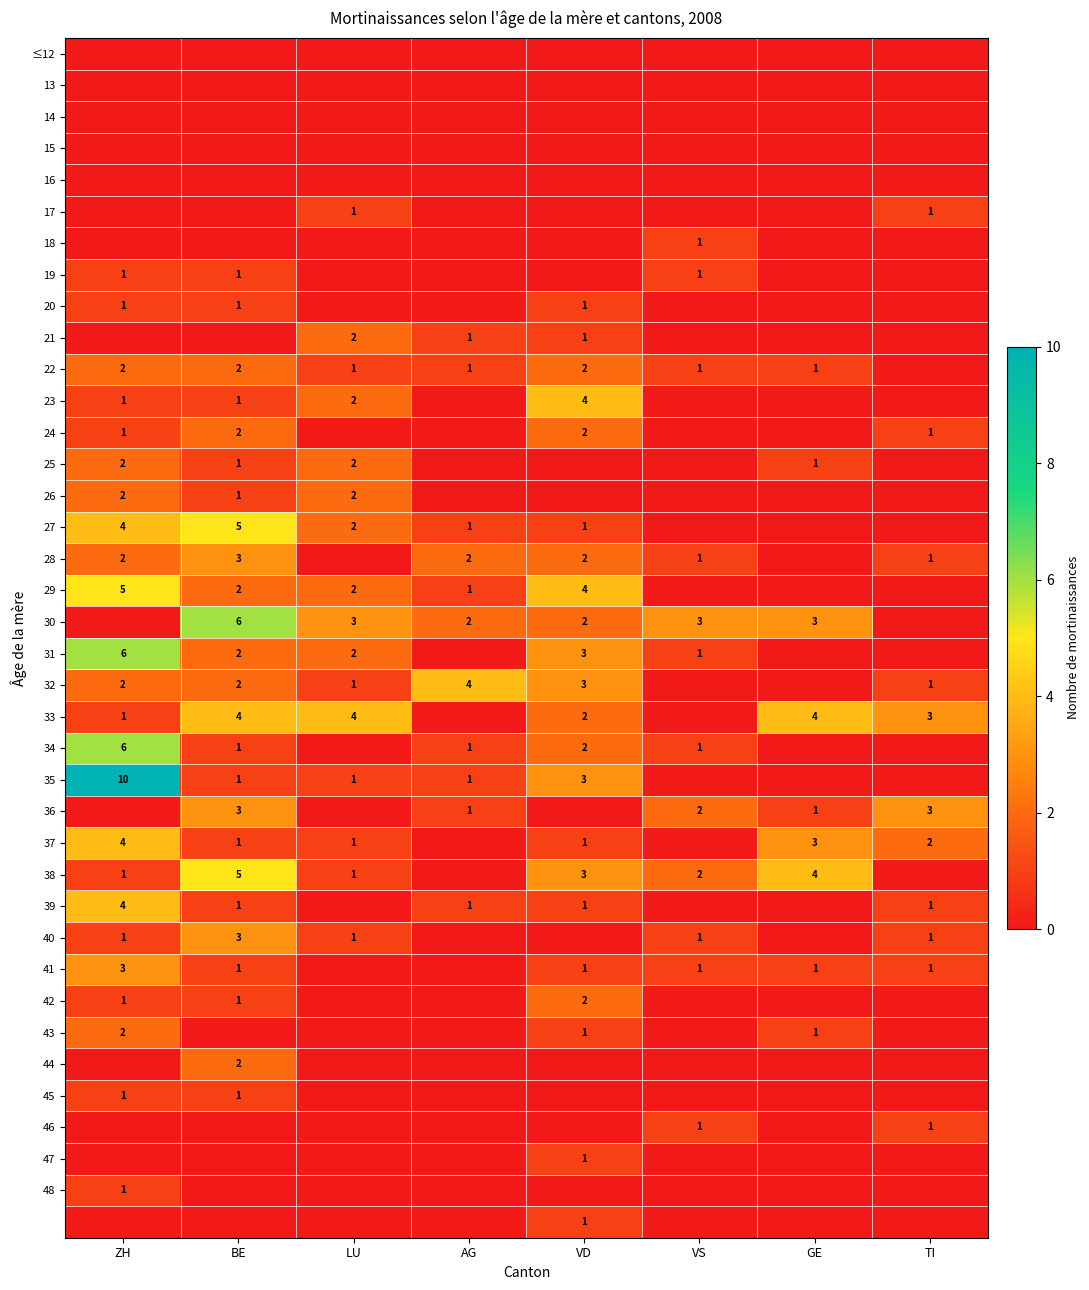

Is the value of 44 at BE greater than the value of 35 at ZH?

No